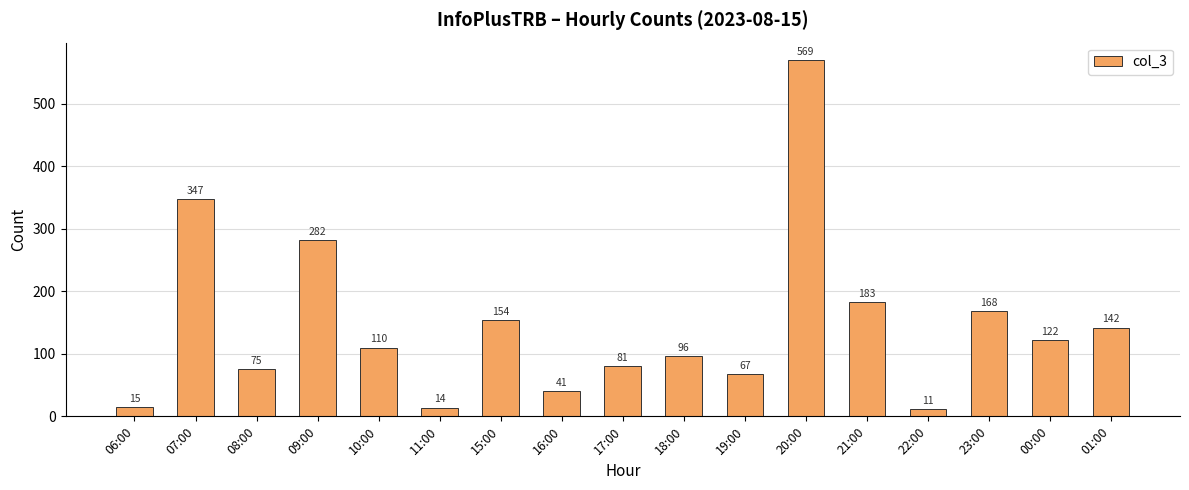

What is the label of the 17th bar from the right?

06:00